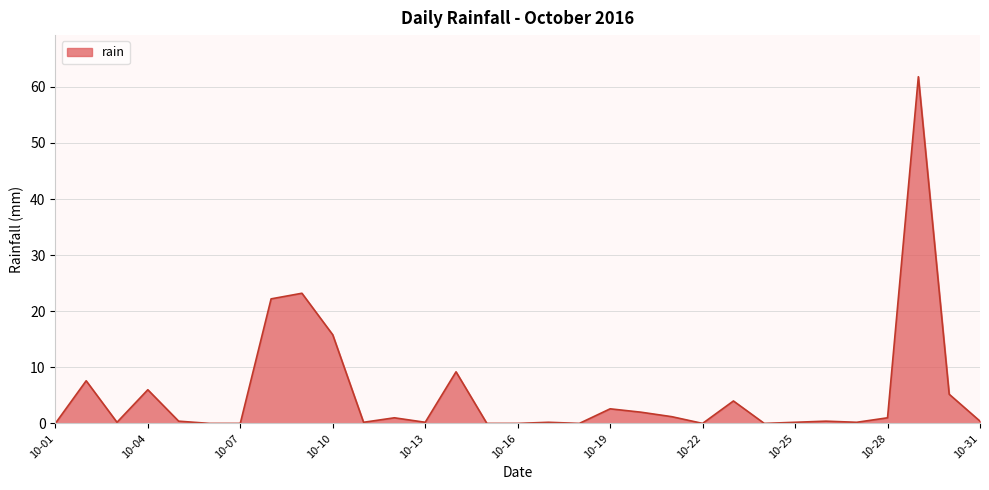

What is the difference between the second highest and minimum values?

23.2